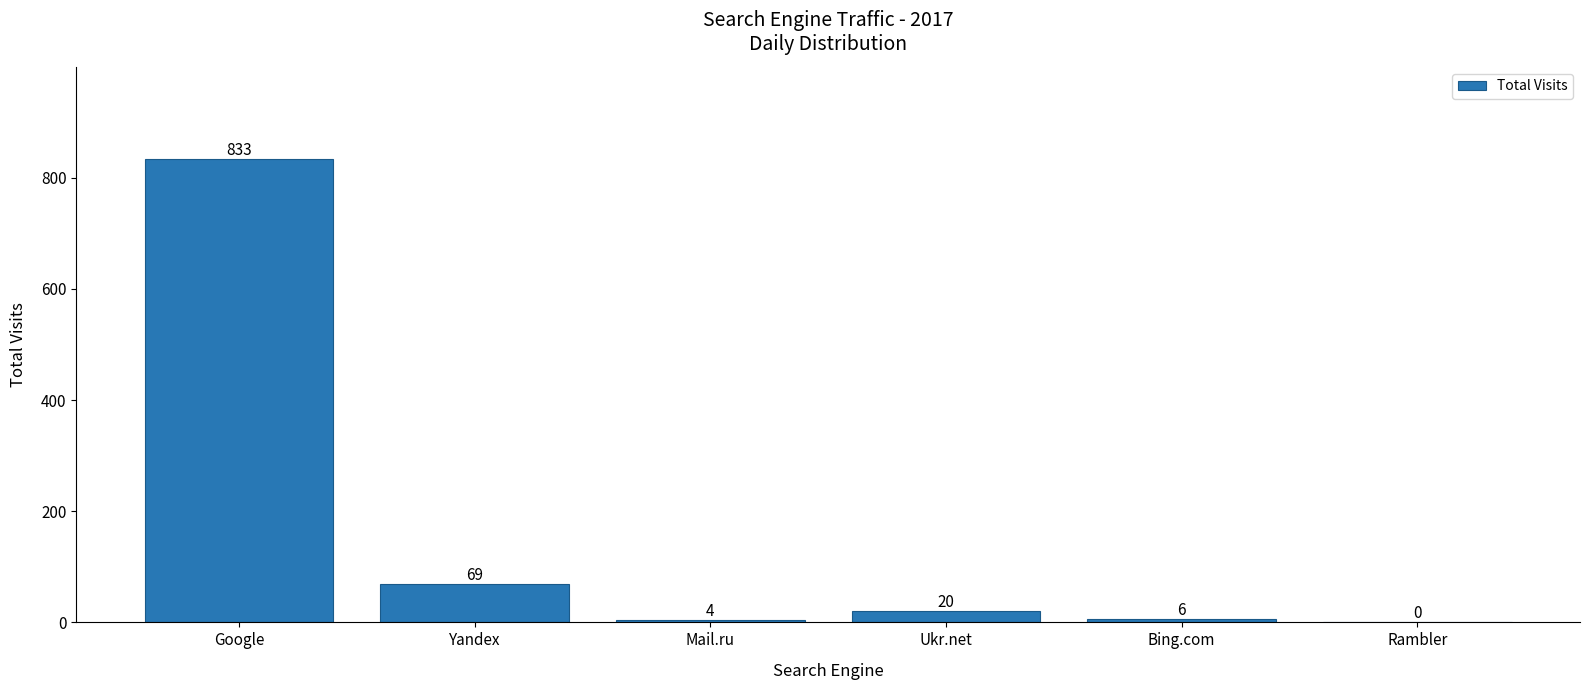

What is the maximum value shown in the chart?

833